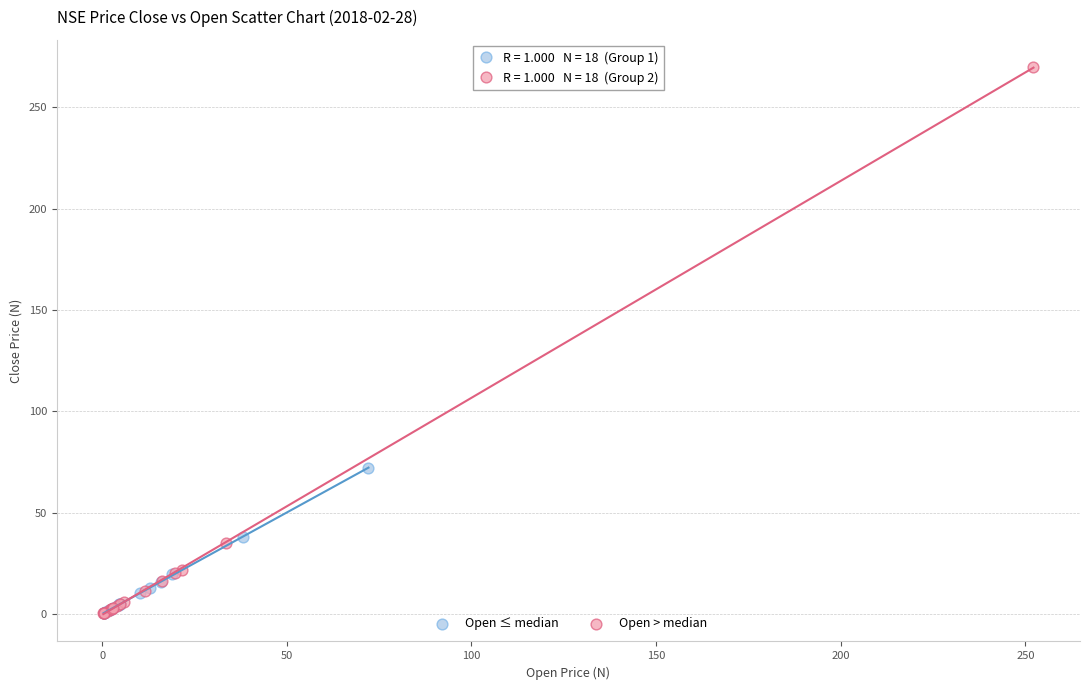

Which series reaches the maximum Y coordinate?

Open > median